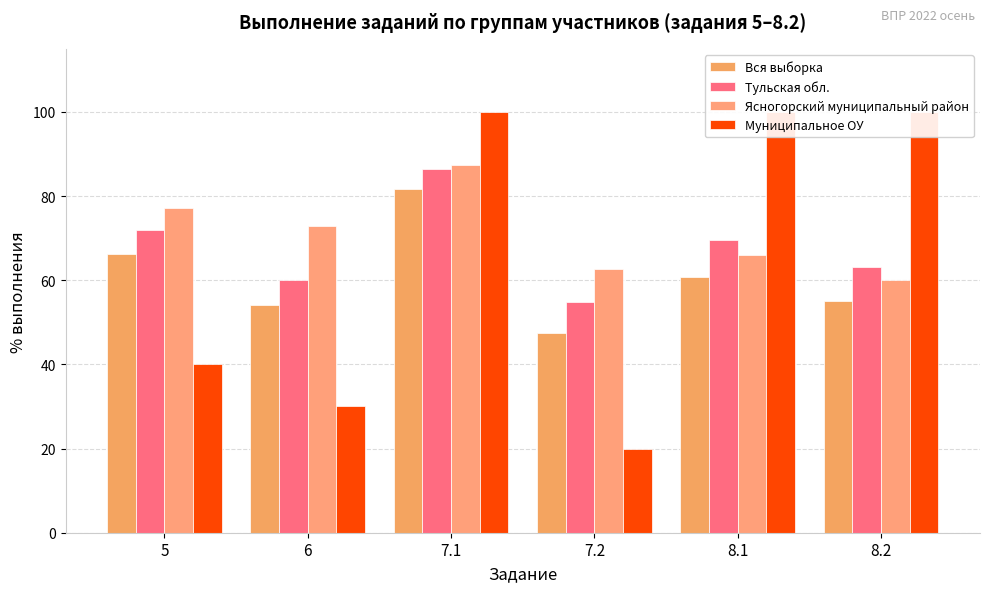

At how many categories does at least one series exceed 89?

3